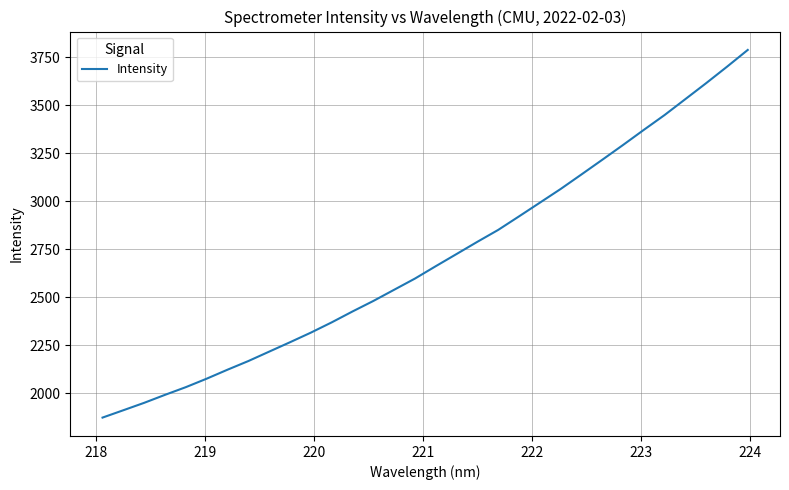

What is the difference between the maximum and minimum values?

1915.8